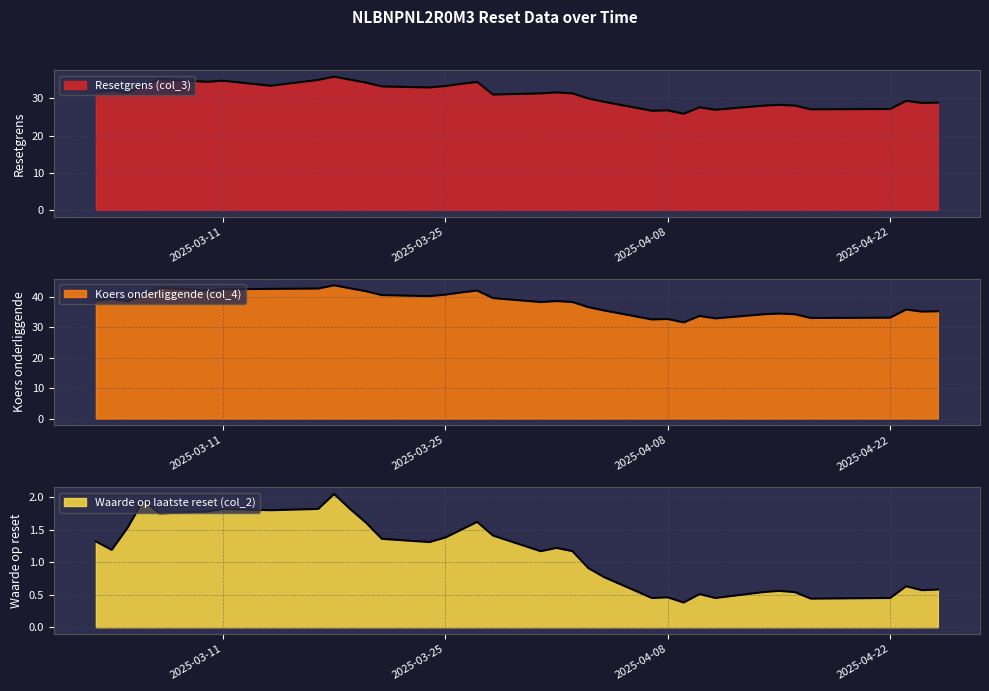

How many data points does each series have?

36